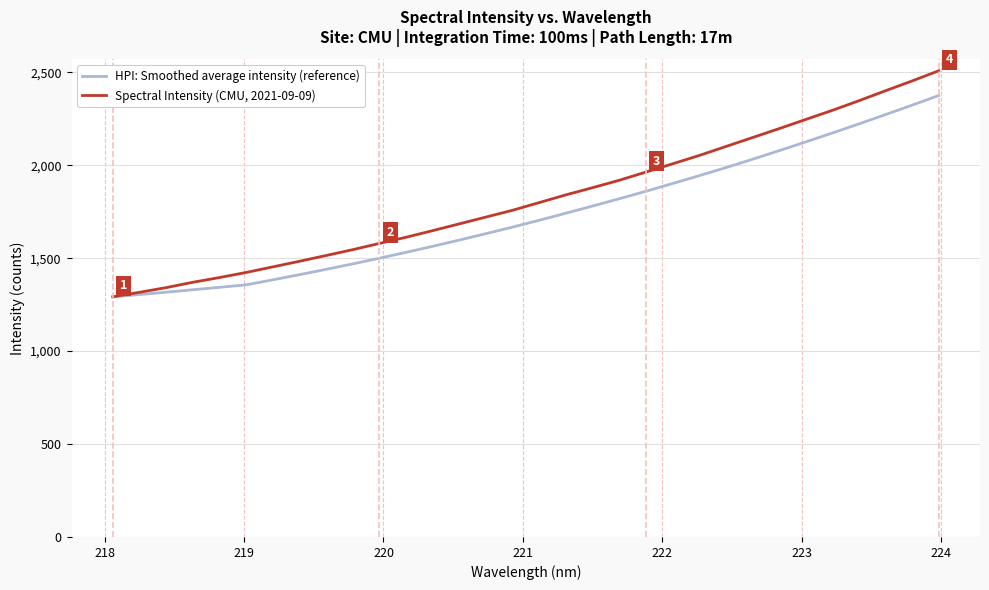

List the series in order of their peak value, highest first.

Spectral Intensity (CMU, 2021-09-09), HPI: Smoothed average intensity (reference)